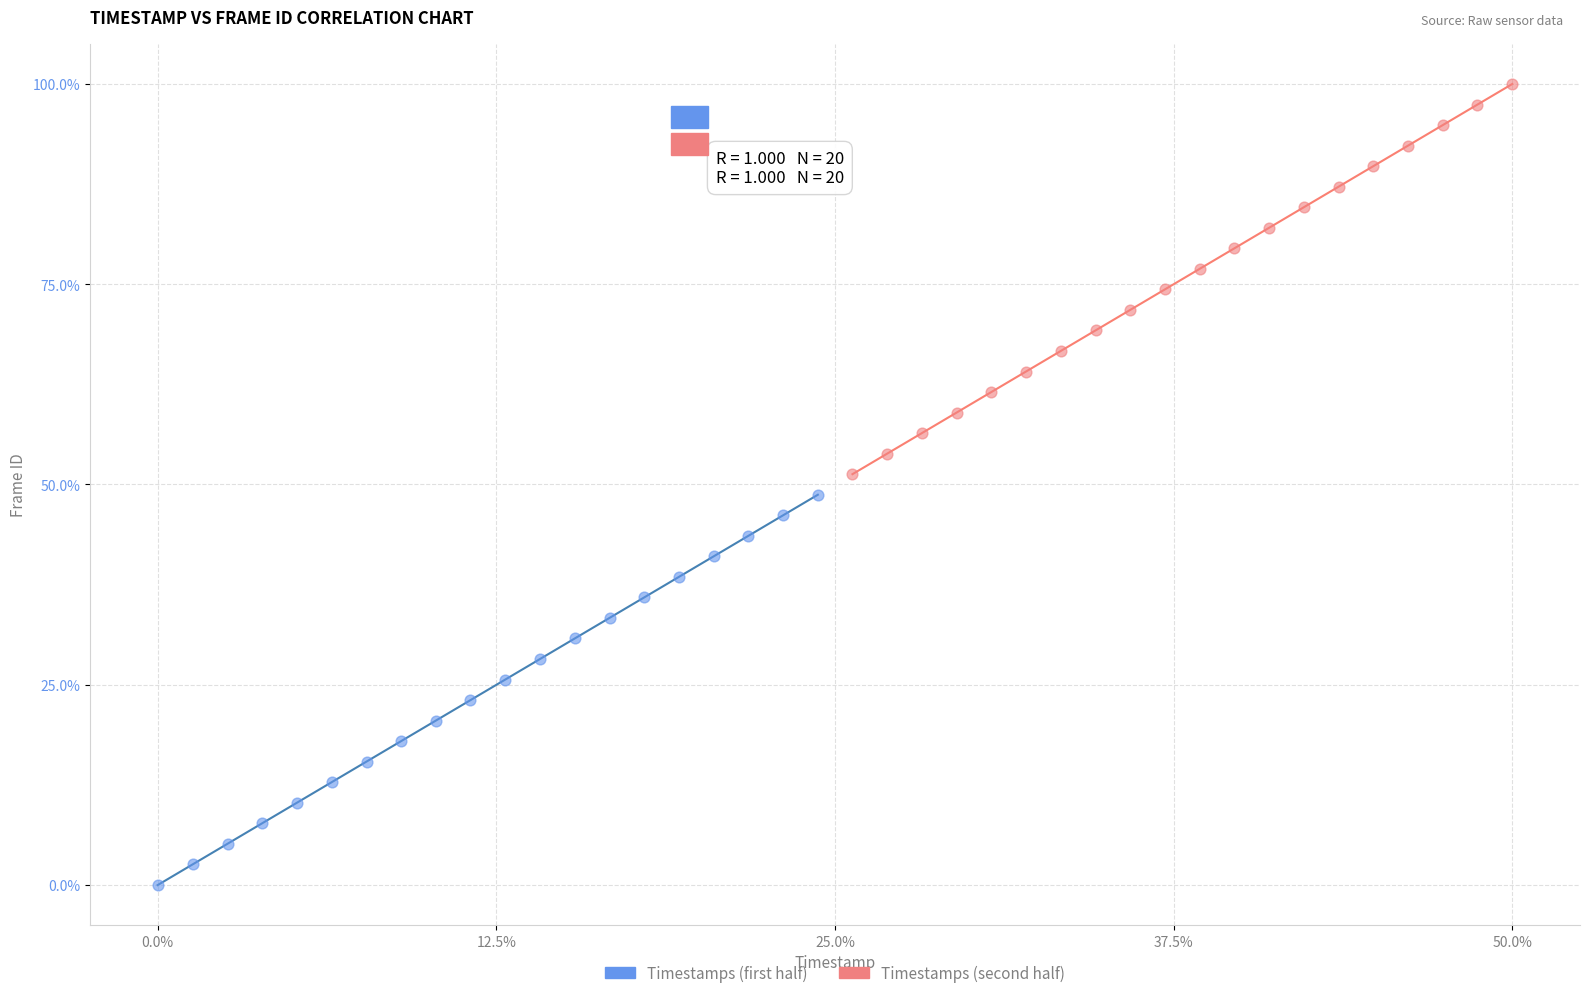

Which series reaches the minimum Y coordinate?

Timestamps (first half)